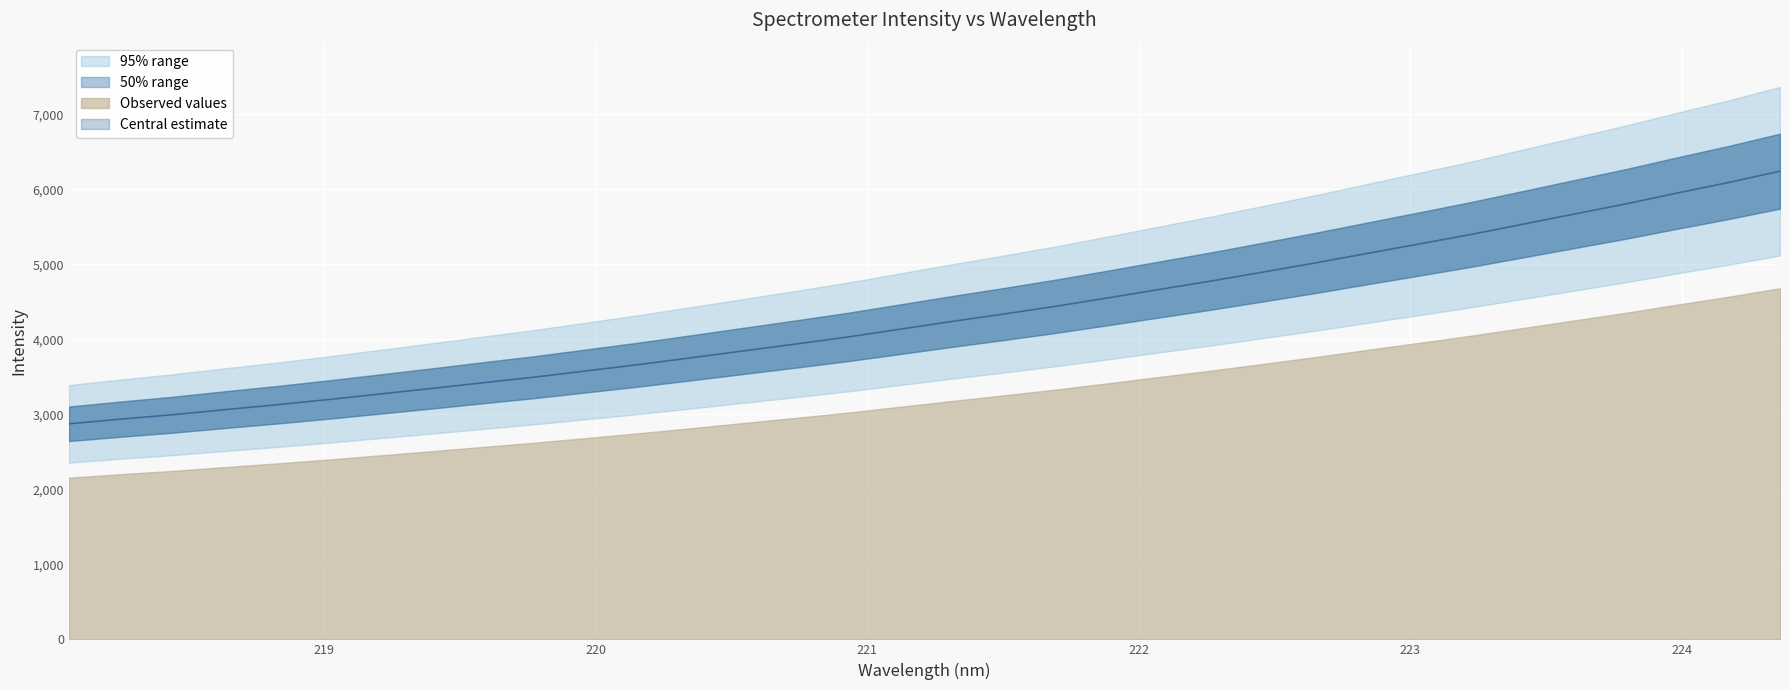

List the labels in order of value, largest first.

224.3616, 224.1709, 223.9802, 223.7895, 223.5987, 223.408, 223.2172, 223.0264, 222.8355, 222.6447, 222.4538, 222.263, 222.0721, 221.8812, 221.6902, 221.4993, 221.3083, 221.1174, 220.9264, 220.7354, 220.5444, 220.3533, 220.1623, 219.9712, 219.7801, 219.589, 219.3979, 219.2067, 219.0156, 218.8244, 218.6332, 218.442, 218.2508, 218.0596